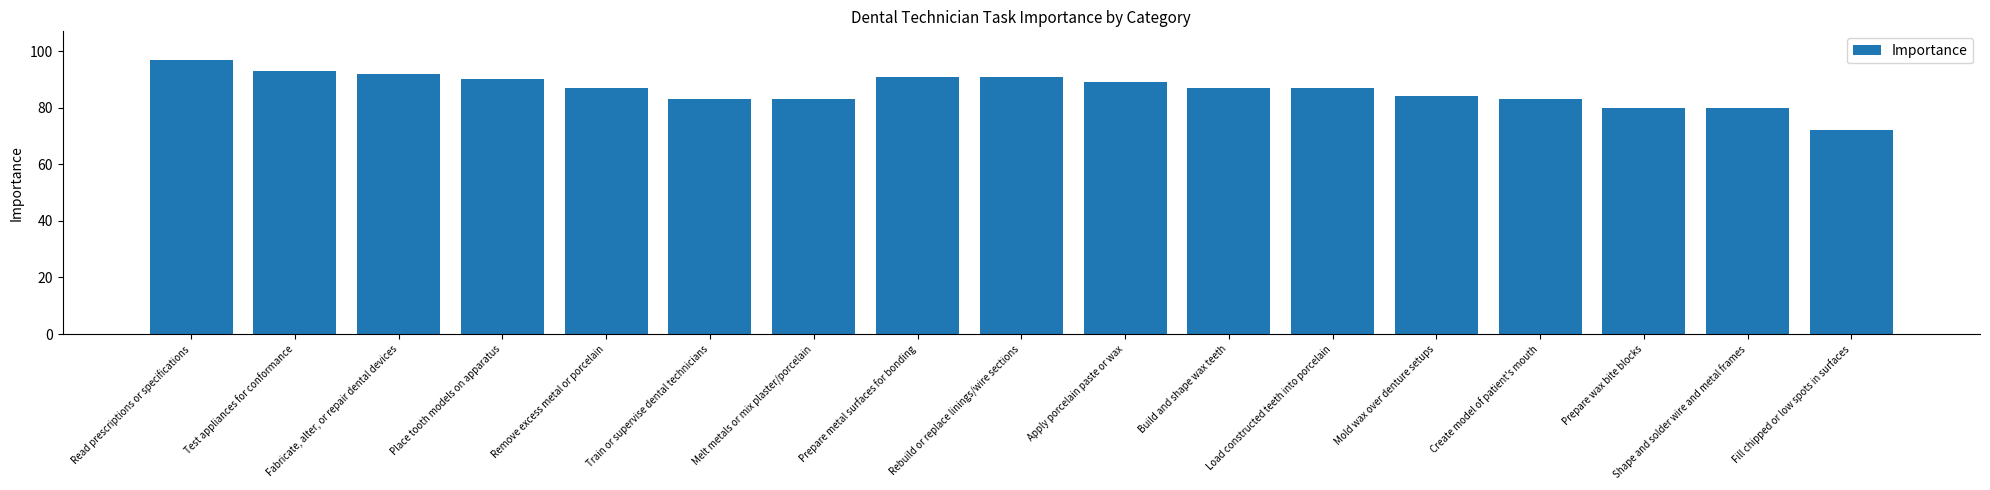

Does the chart contain stacked bars?

No